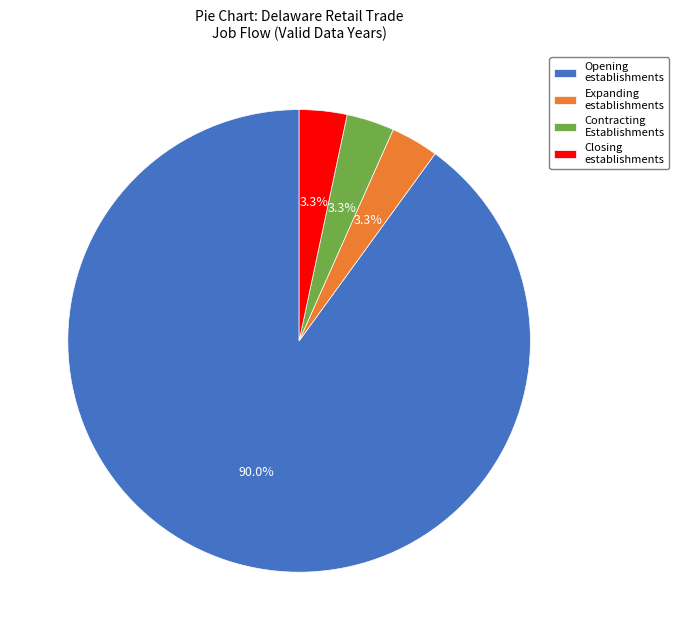

Do Closing establishments and Expanding establishments together represent more than half of the pie?

No